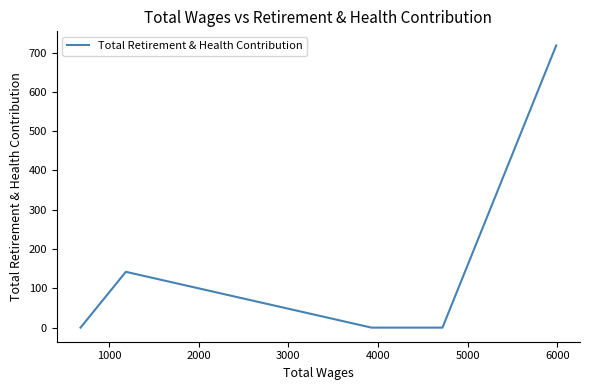

True or false: the data has more than 2 interior local peaks.

False